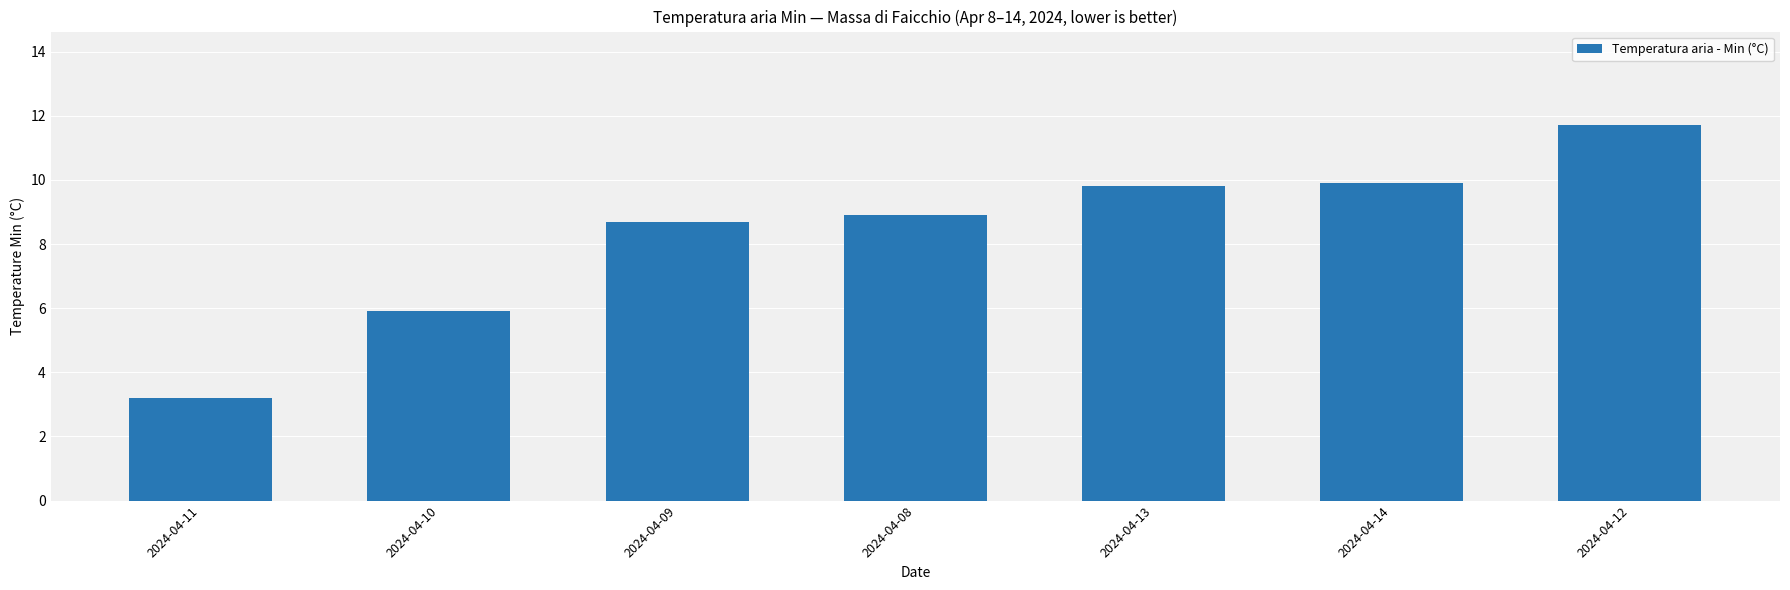

The value at 2024-04-09 is 8.7. True or false?

True